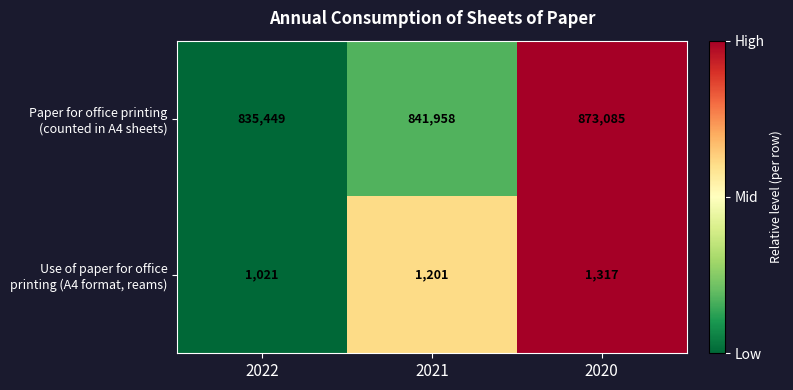

Which label corresponds to the largest value in the chart?

2020